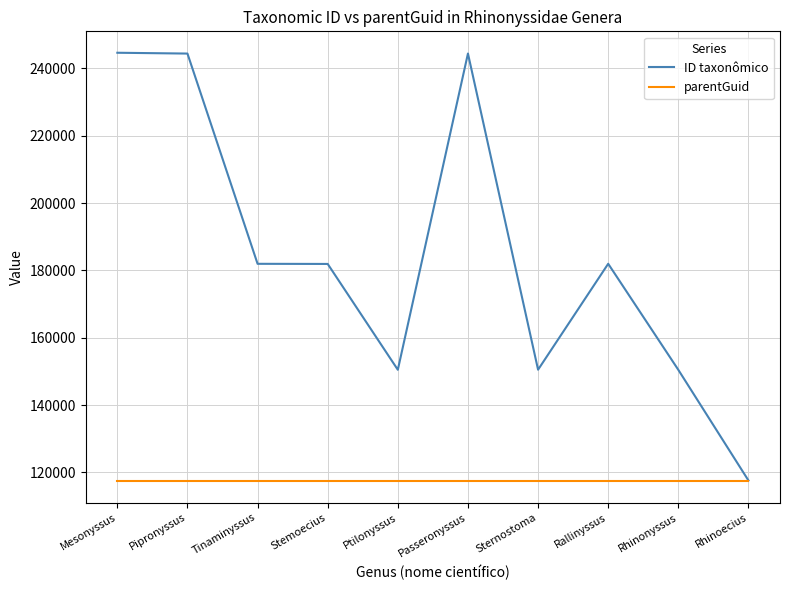

How many series are shown in this chart?

2